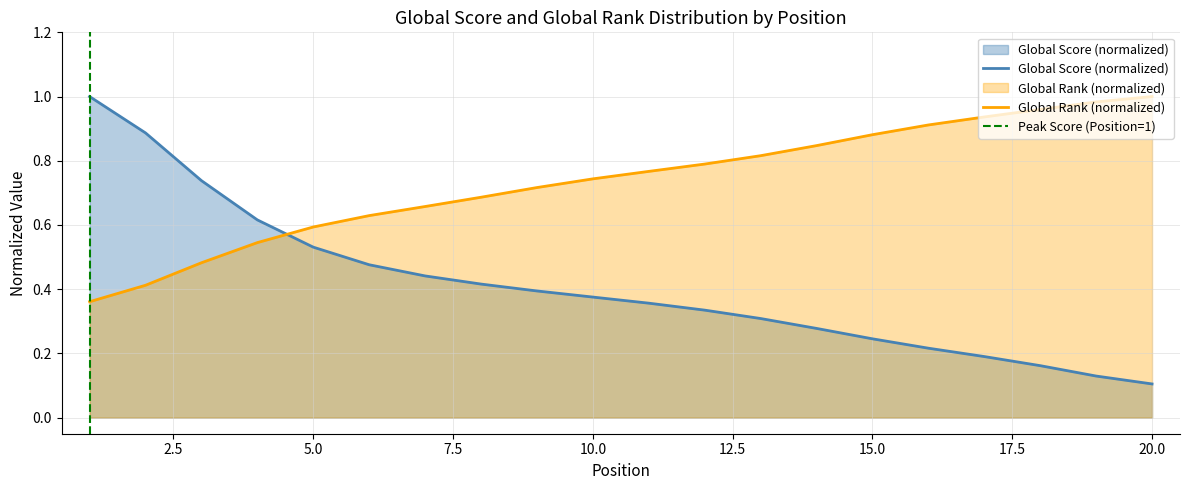

What is the sum of the values at 1 and 20?

1.4